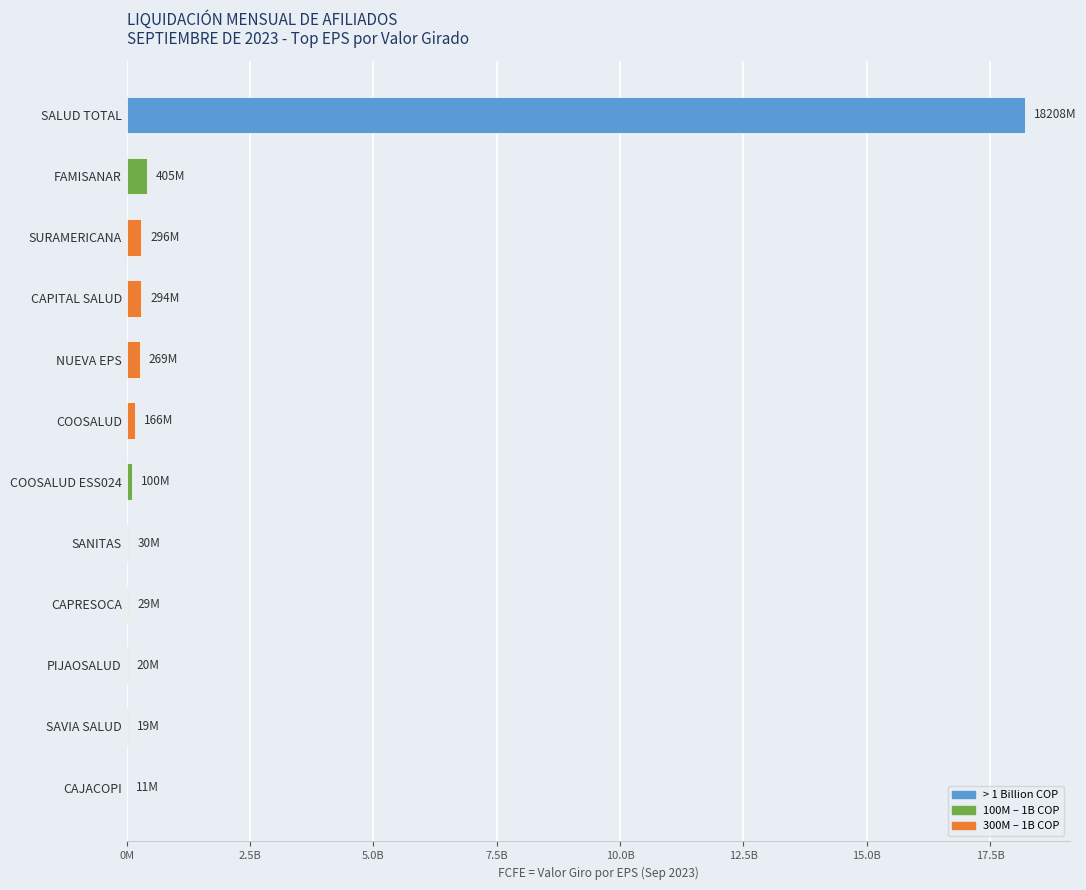

Are the bars horizontal?

Yes